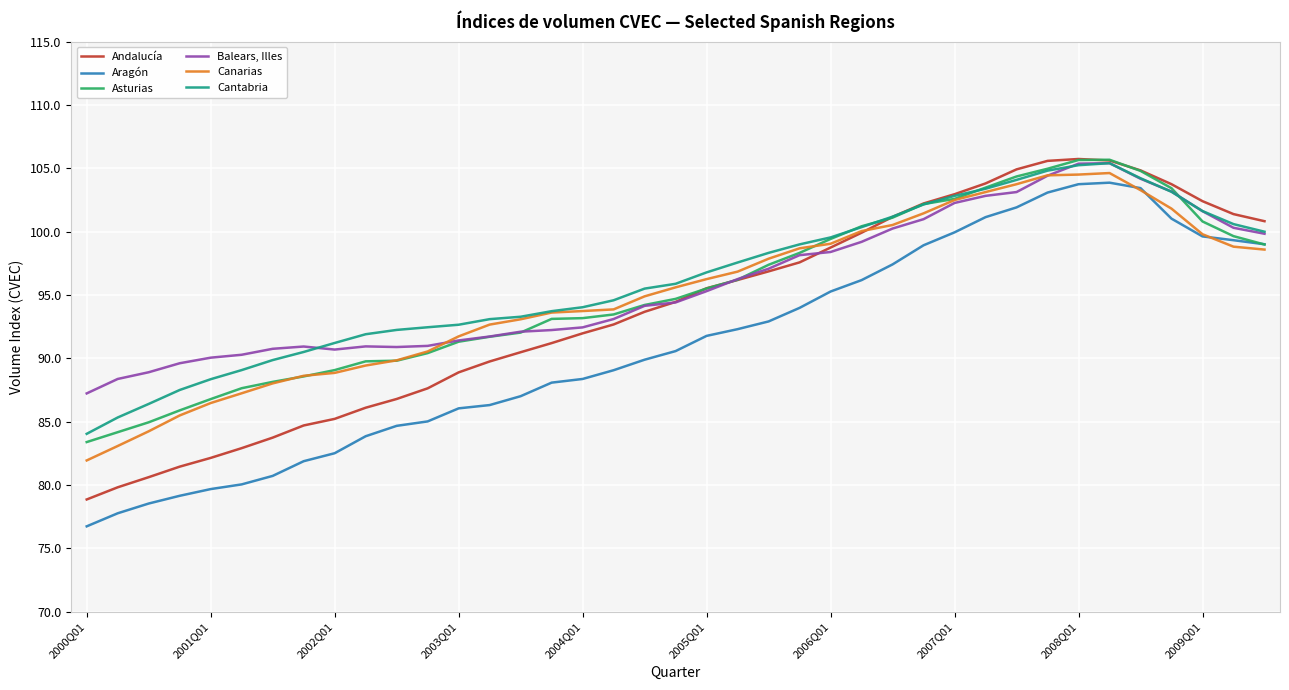

True or false: Aragón and Andalucía intersect in this chart.

False